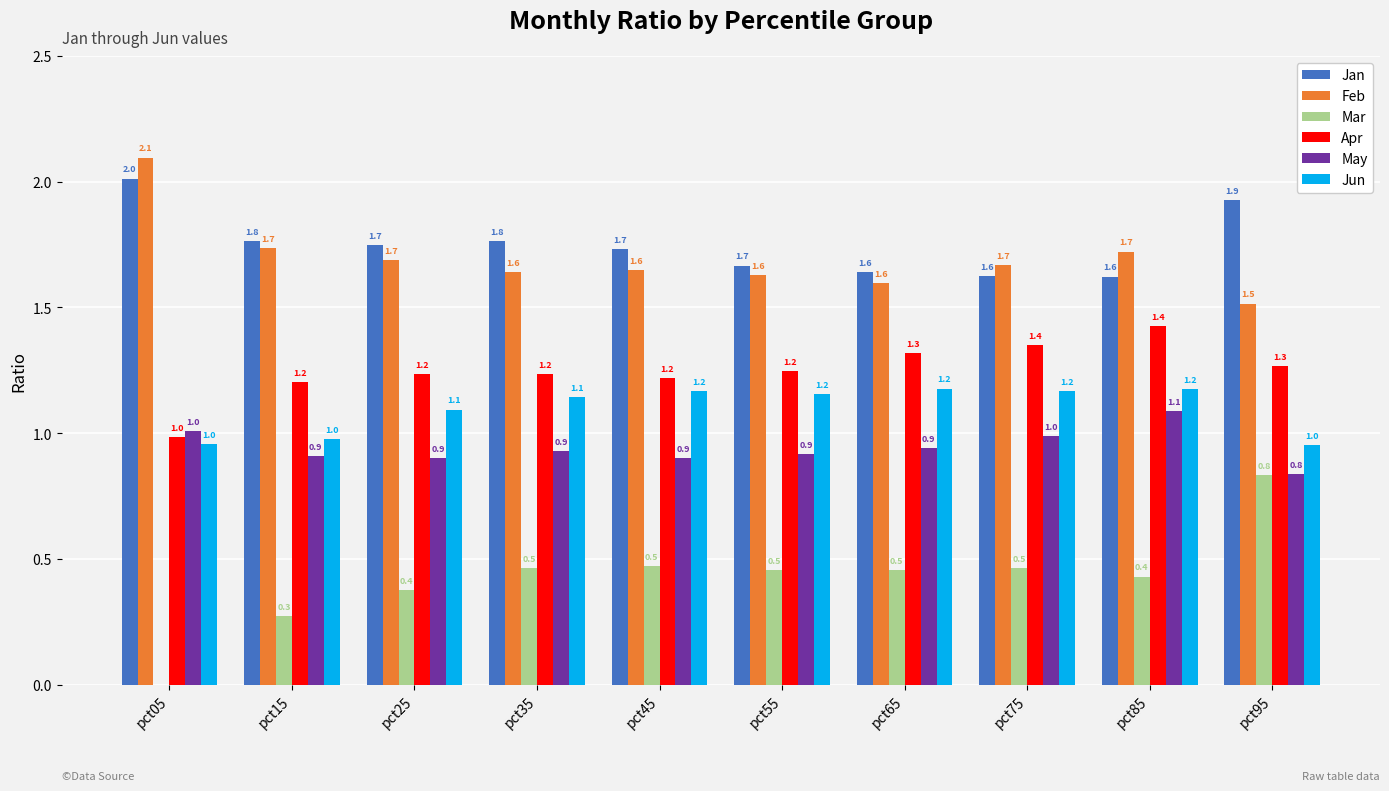

What is the value of the Apr bar at the 5th from the left?

1.2